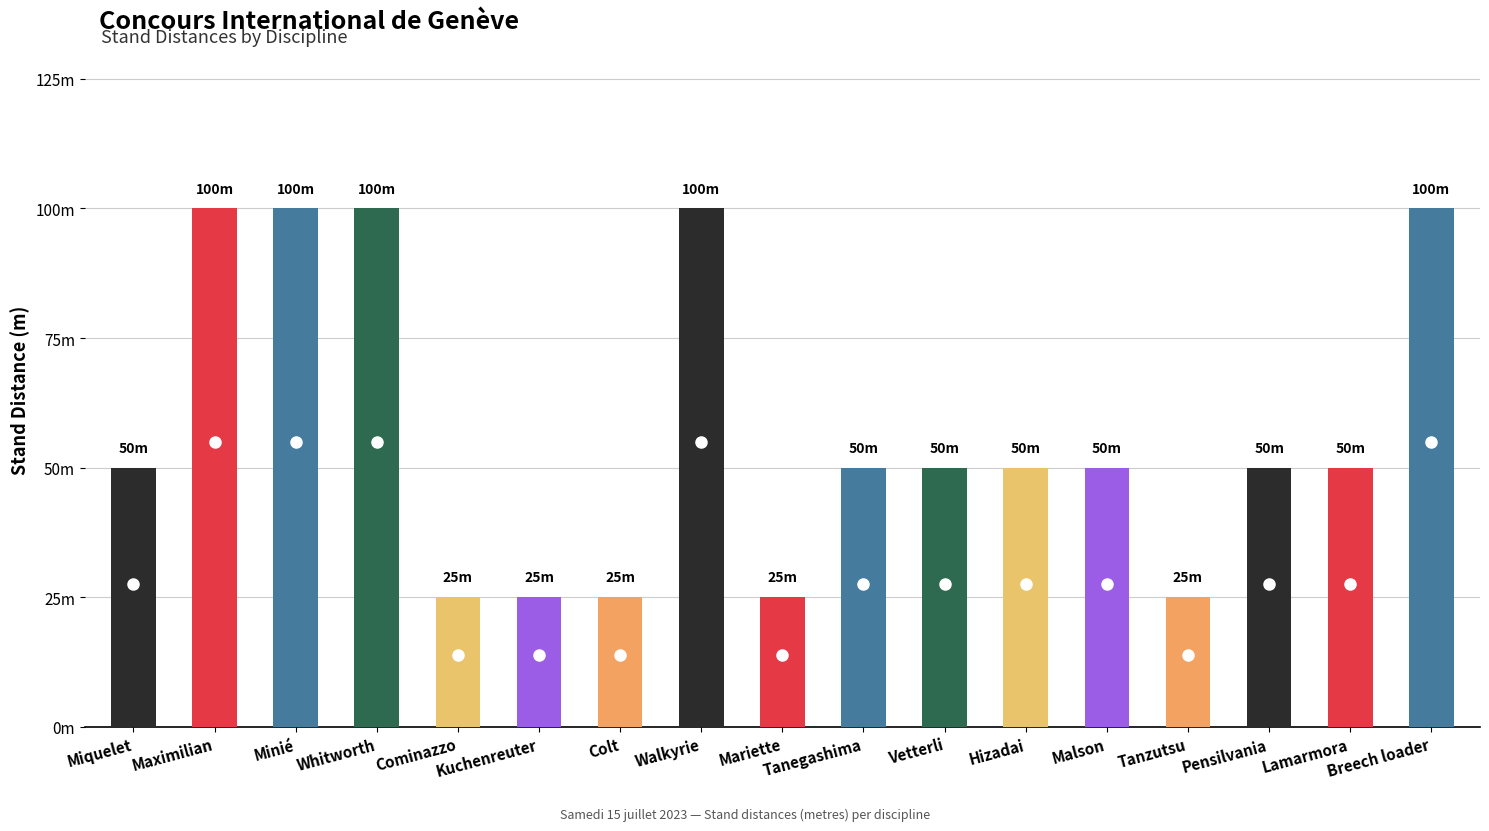

True or false: the data shows 100 at Breech loader.

True